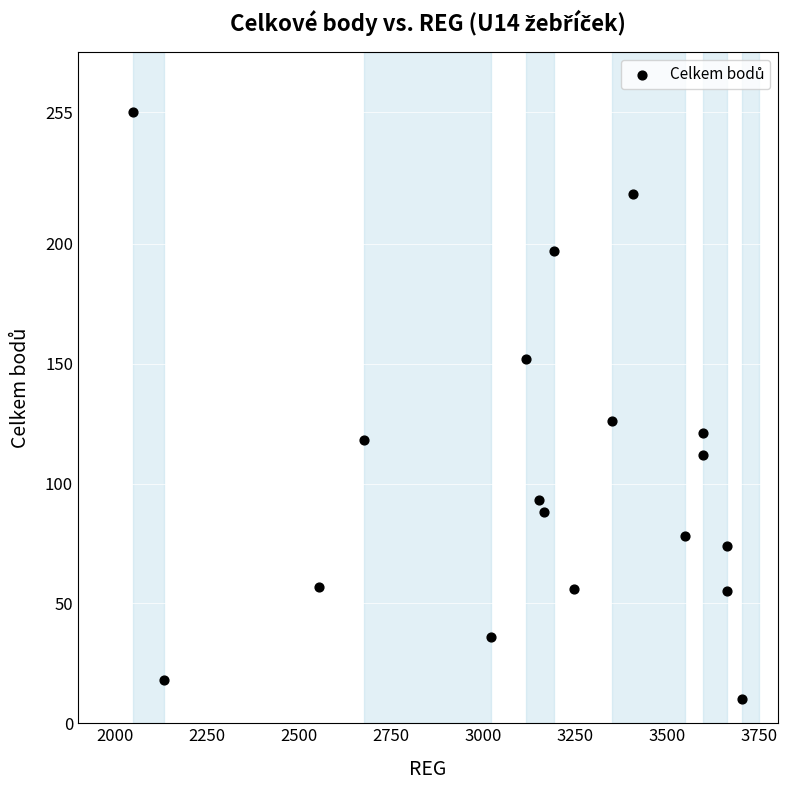

What is the range of X values (max minus min)?

1652